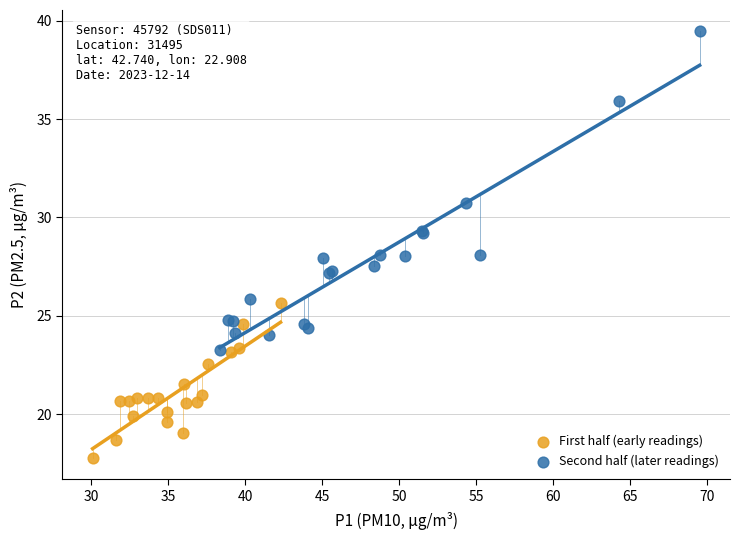

Which series reaches the maximum Y coordinate?

Second half (later readings)